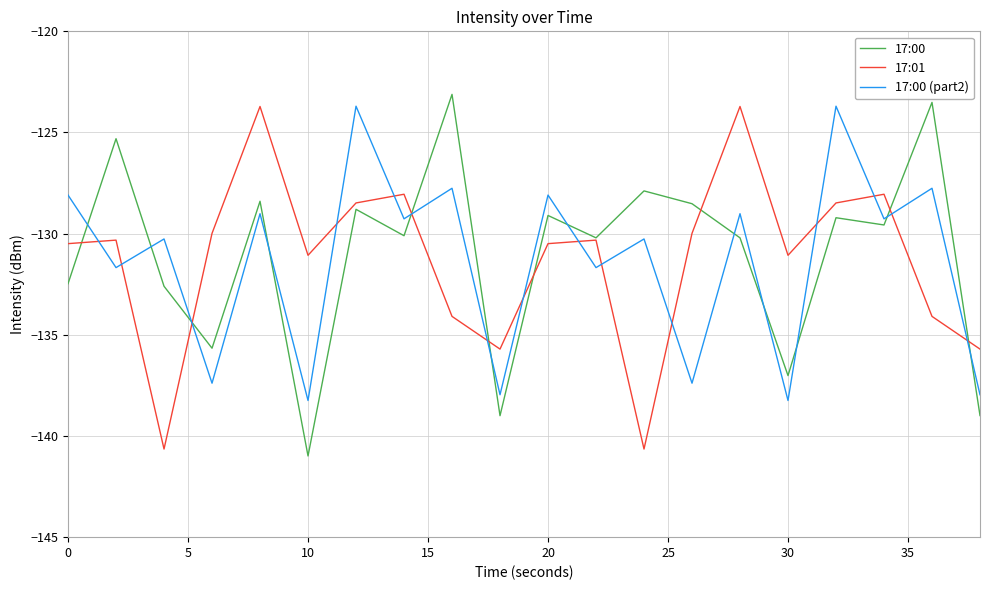

What is the difference between the second highest and minimum values in the 17:01 series?

16.9